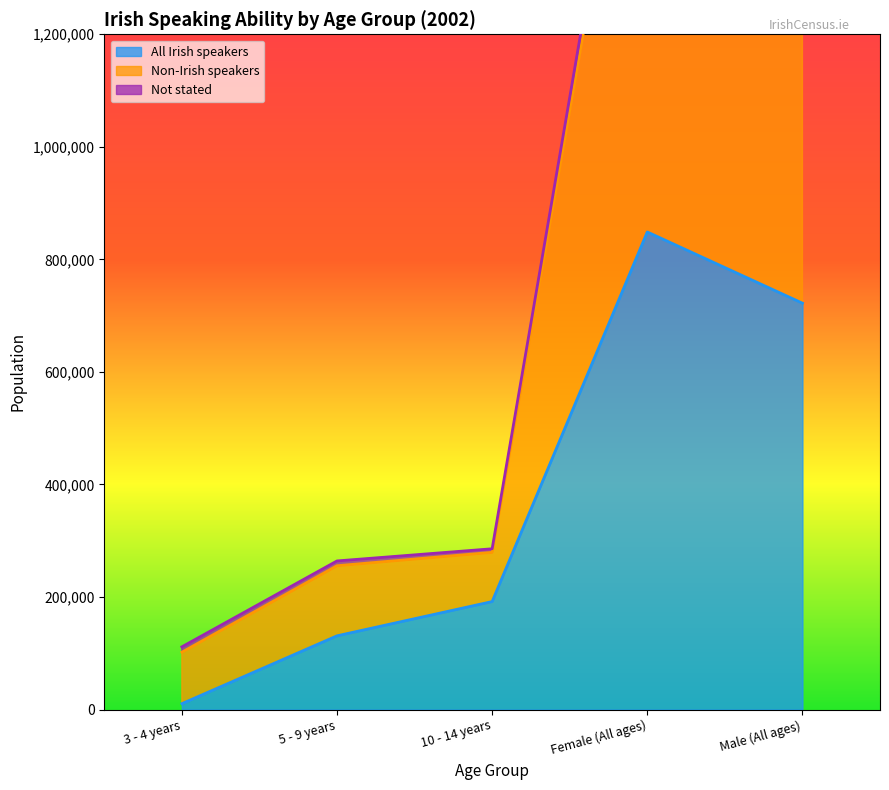

Reading left to right, list all the values displayed in this chart.

All Irish speakers: 10450	131016	191893	848708	722186
Non-Irish speakers: 111422	264090	285708	1889741	1861254
Not stated: 101934	255585	279362	1849134	1819023